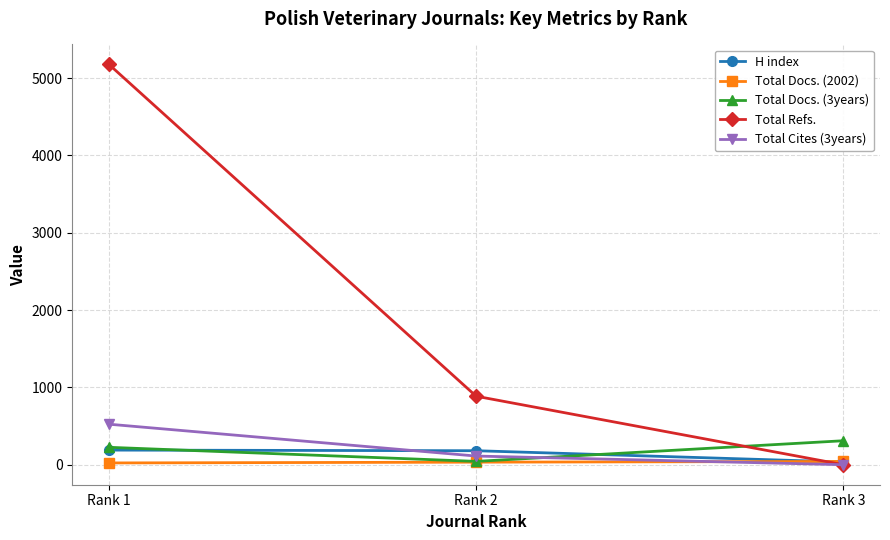

How many lines are shown in the chart?

5